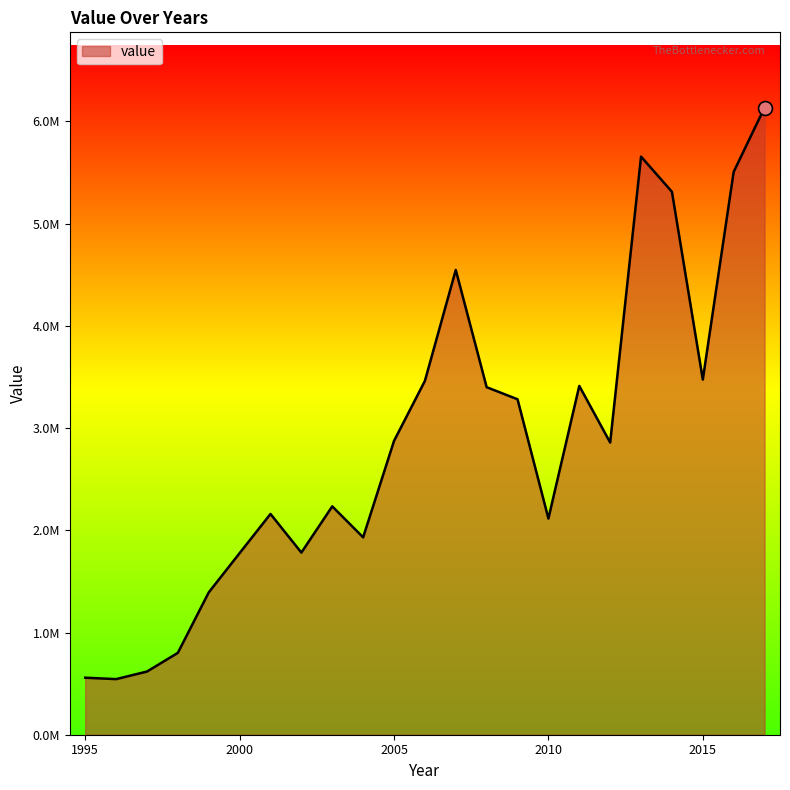

Does the chart display data point markers on the line(s)?

No